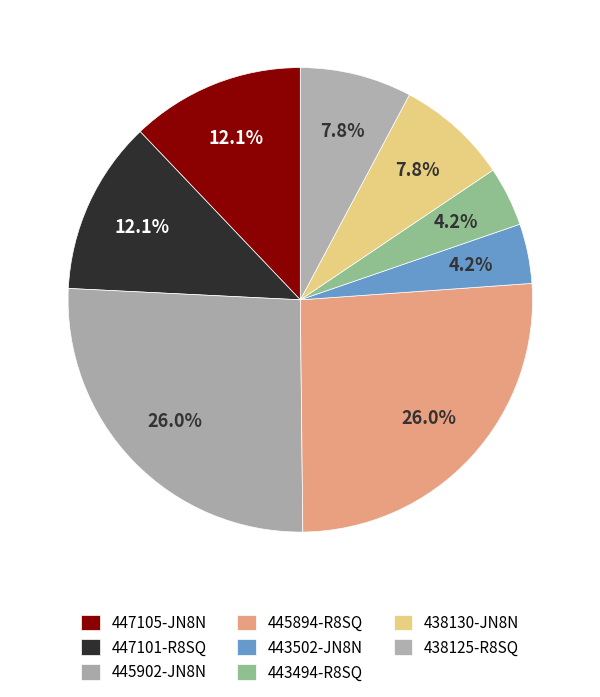

What percentage is the 438130-JN8N slice, to the nearest percent?

8%